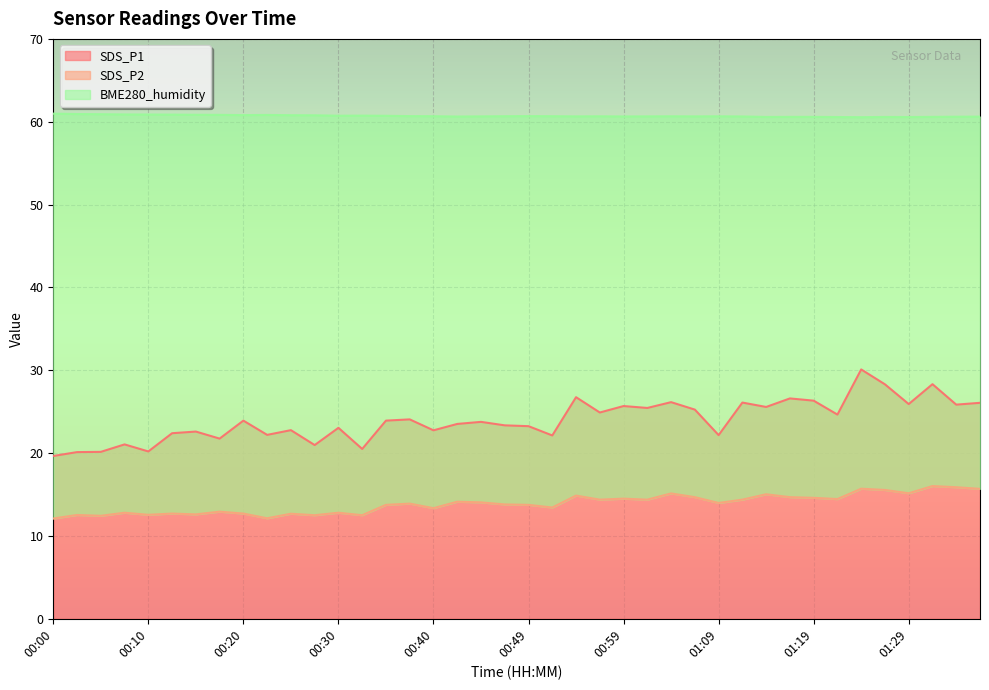

What is the label of the 7th point from the left?

00:15